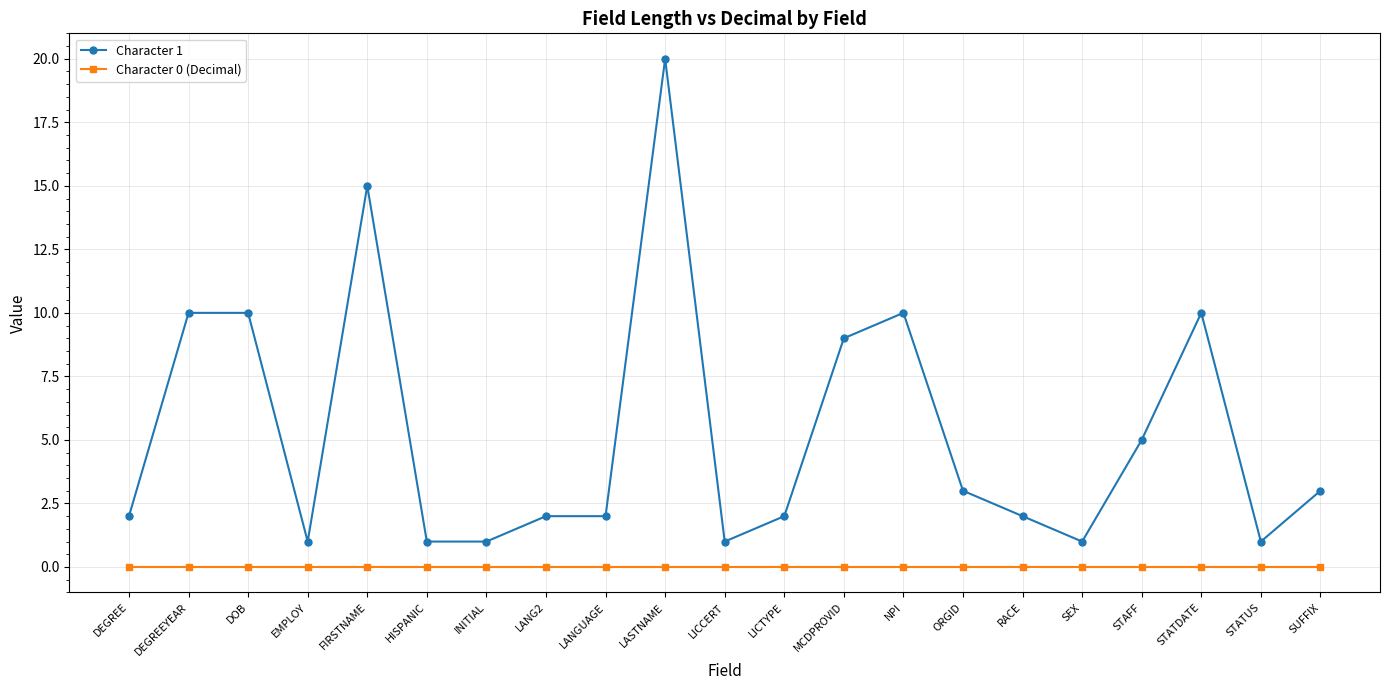

How many categories are shown in the chart?

21